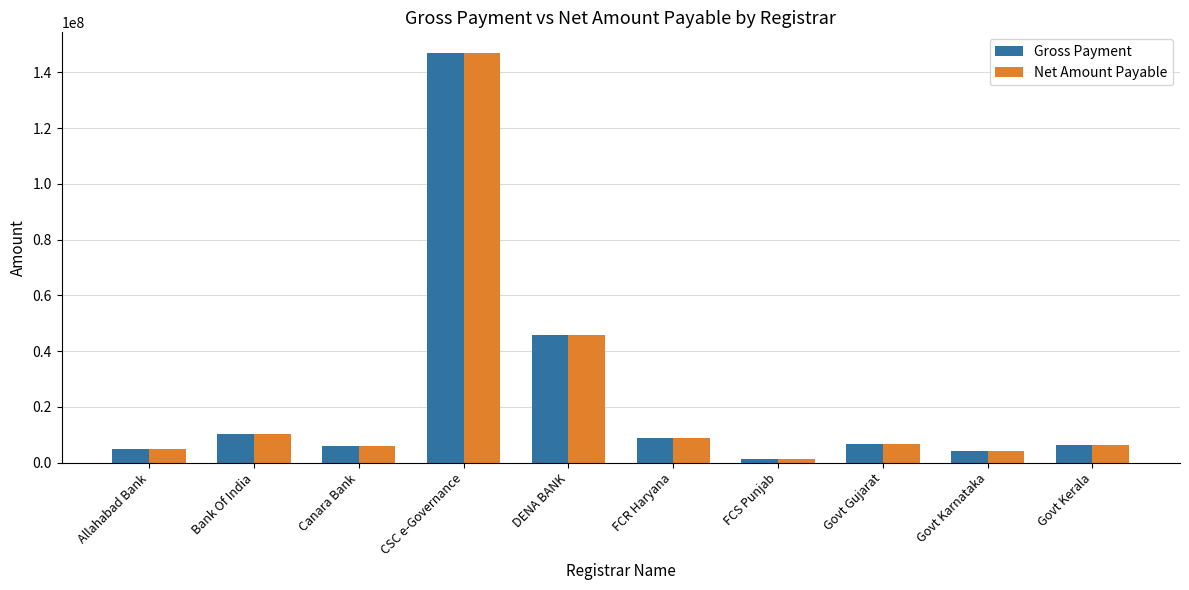

At which category does the chart reach its minimum across all series?

FCS Punjab